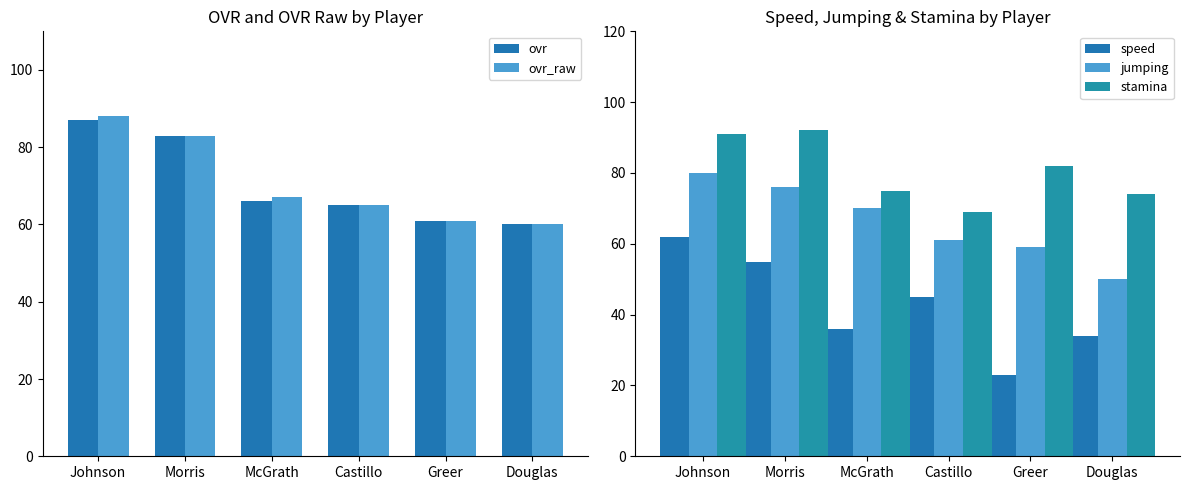

Which series changed the most between Morris and Greer?

speed